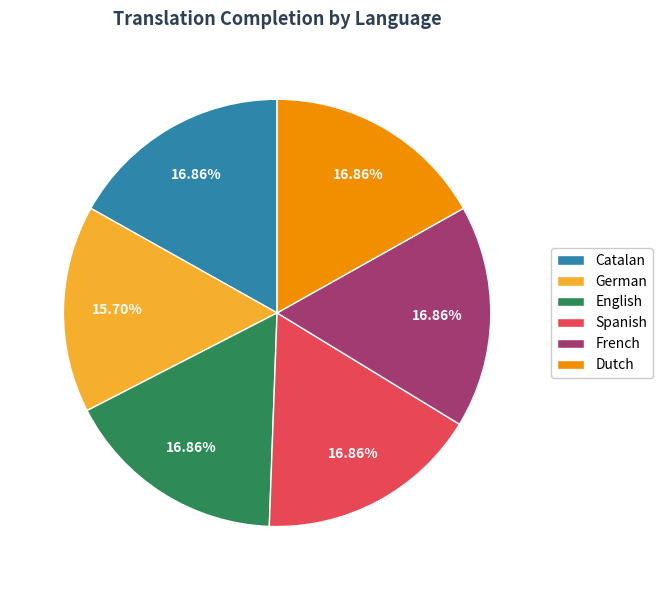

What is the total percentage of Spanish and German?

32.6%